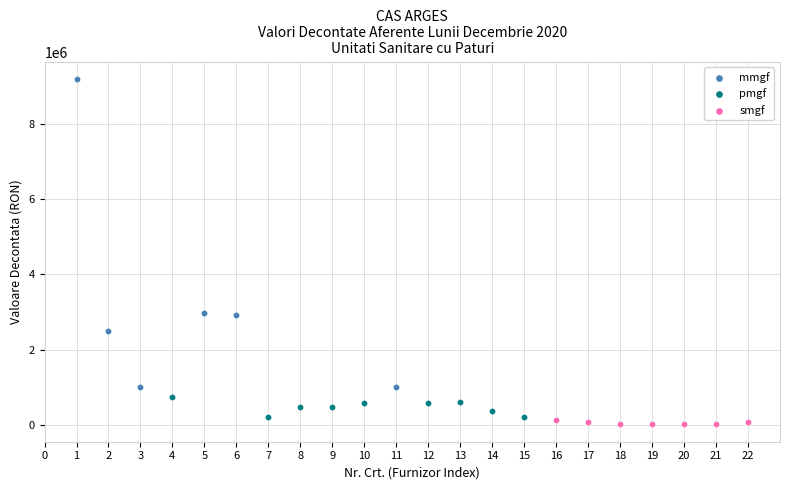

Which series has the largest Y range (max minus min)?

mmgf